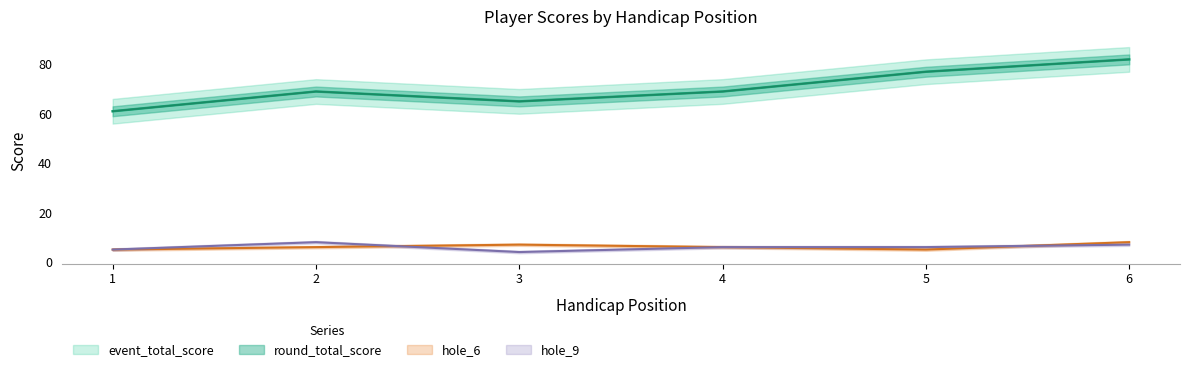

At which label does event_total_score reach its peak?

6